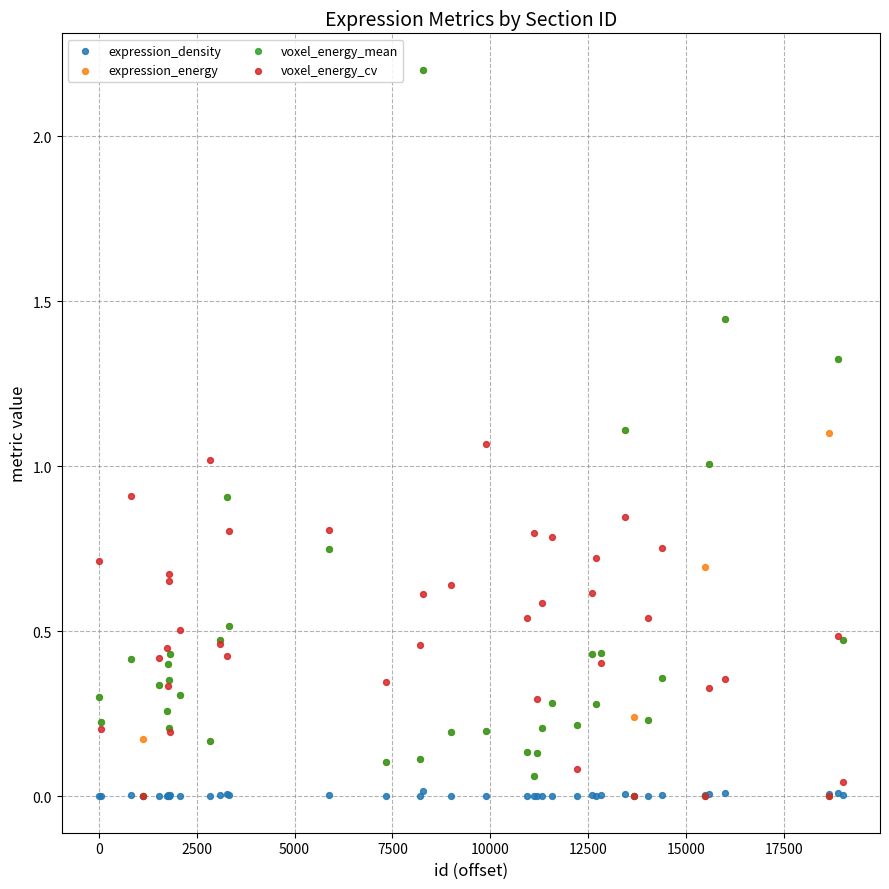

Which series has the largest Y range (max minus min)?

voxel_energy_mean